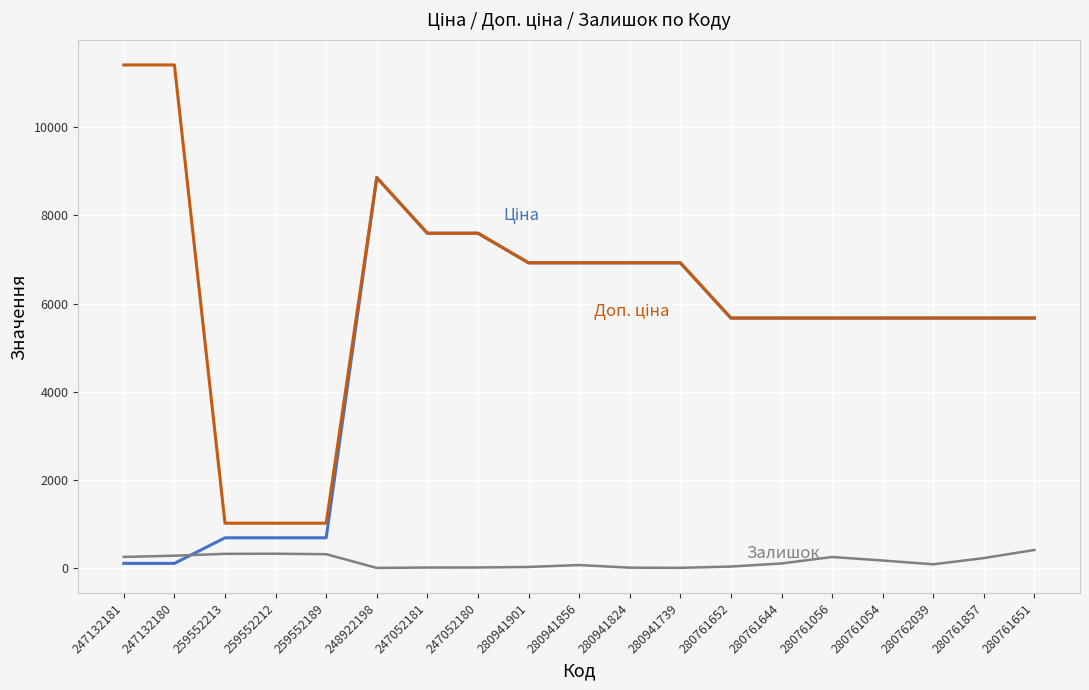

At which category is the sum across all series the highest?

248922198